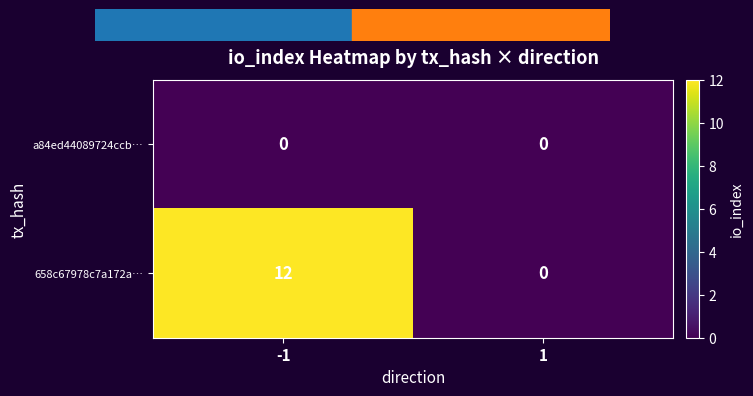

What is the sum of all 658c67978c7a172a… values?

12